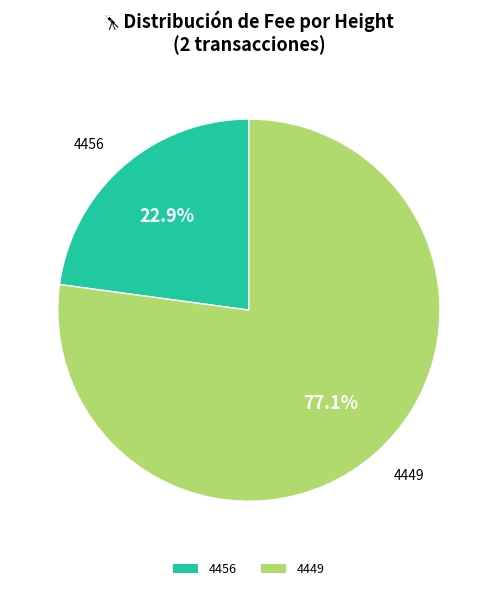

How many slices are in this pie chart?

2